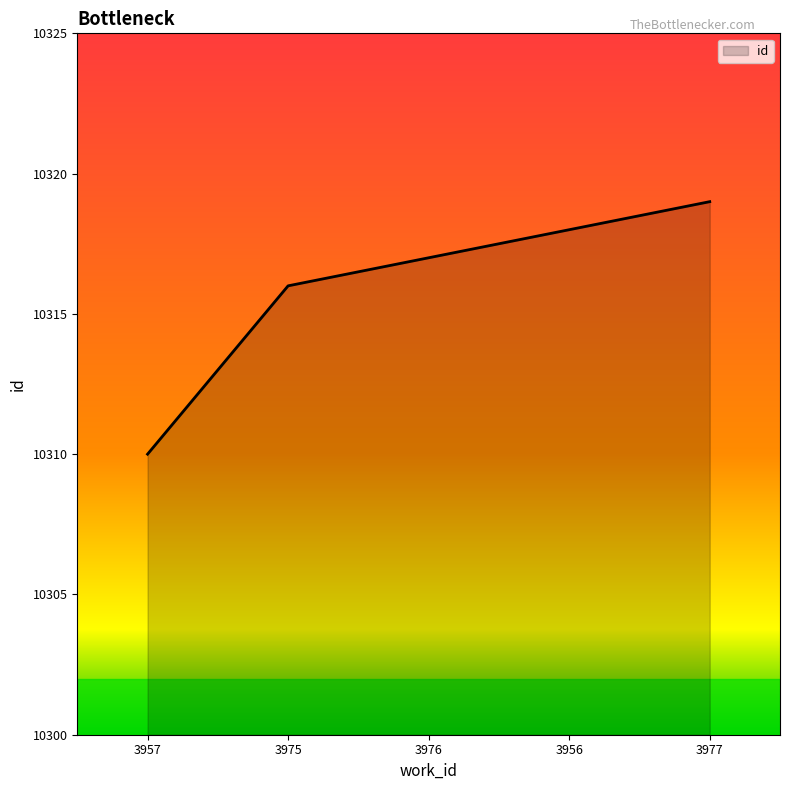

The chart shows a value of 10319 at 3977. True or false?

True